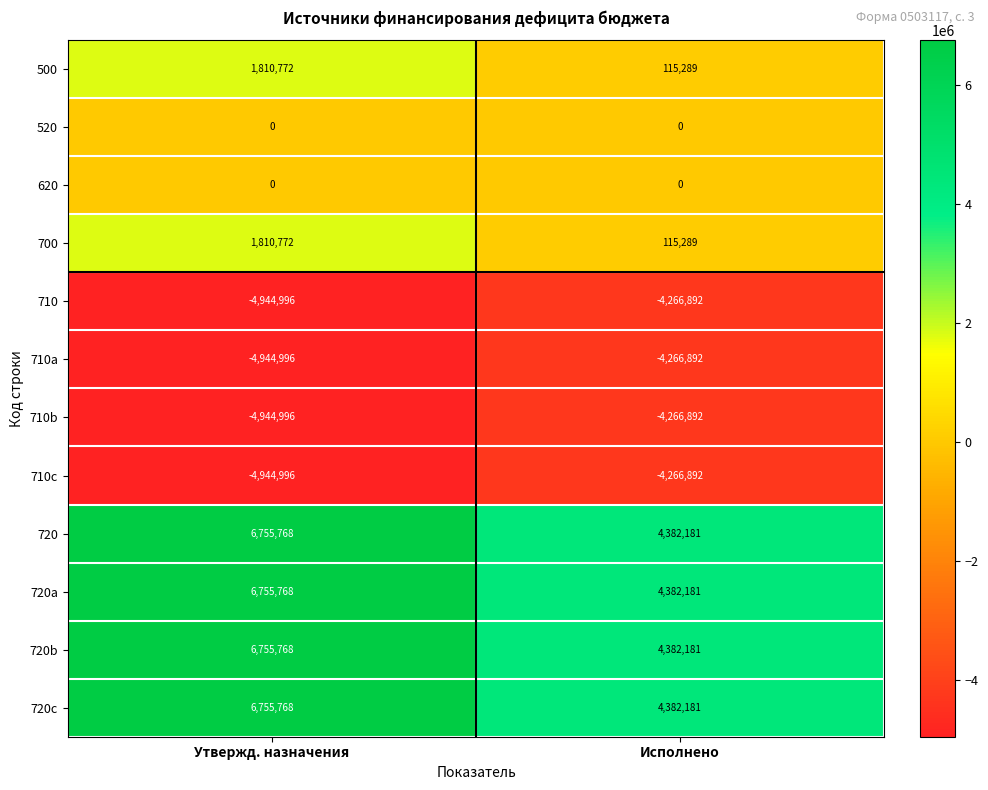

Reading left to right, transcribe all the data shown in this chart.

500: Утвержд. назначения=1810772	Исполнено=115289
520: Утвержд. назначения=0	Исполнено=0
620: Утвержд. назначения=0	Исполнено=0
700: Утвержд. назначения=1810772	Исполнено=115289
710: Утвержд. назначения=-4944996	Исполнено=-4266892
710a: Утвержд. назначения=-4944996	Исполнено=-4266892
710b: Утвержд. назначения=-4944996	Исполнено=-4266892
710c: Утвержд. назначения=-4944996	Исполнено=-4266892
720: Утвержд. назначения=6755768	Исполнено=4382181
720a: Утвержд. назначения=6755768	Исполнено=4382181
720b: Утвержд. назначения=6755768	Исполнено=4382181
720c: Утвержд. назначения=6755768	Исполнено=4382181